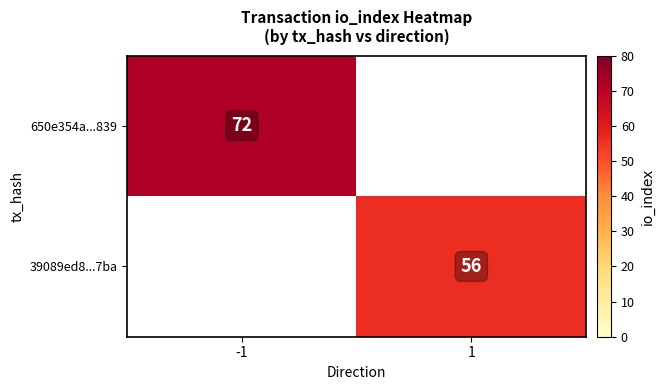

Between 1 and -1, which is larger?

-1